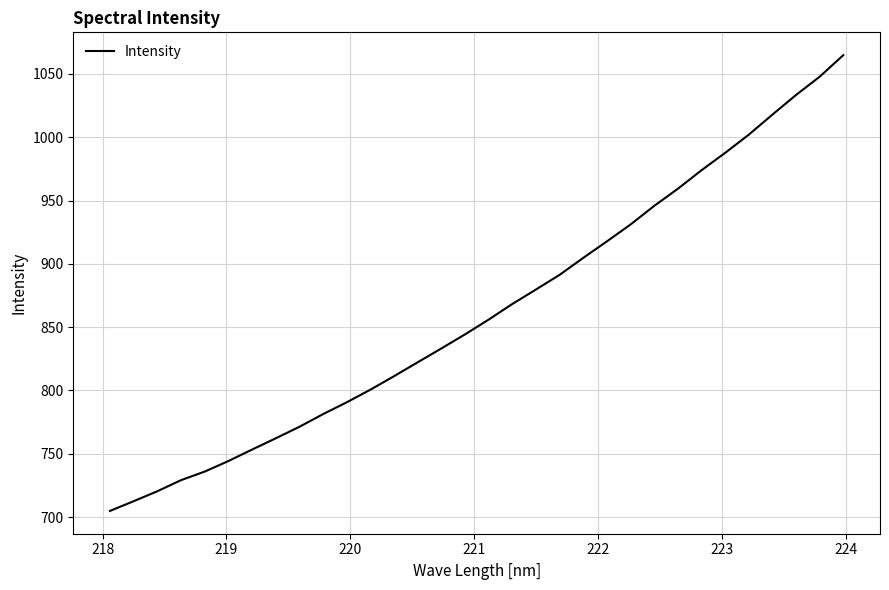

What is the minimum value shown in the chart?

704.8